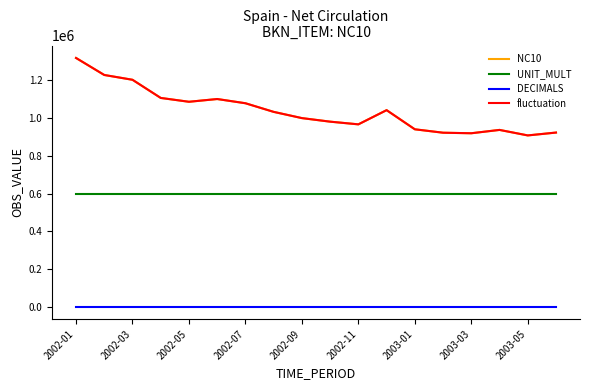

How many lines are shown in the chart?

4